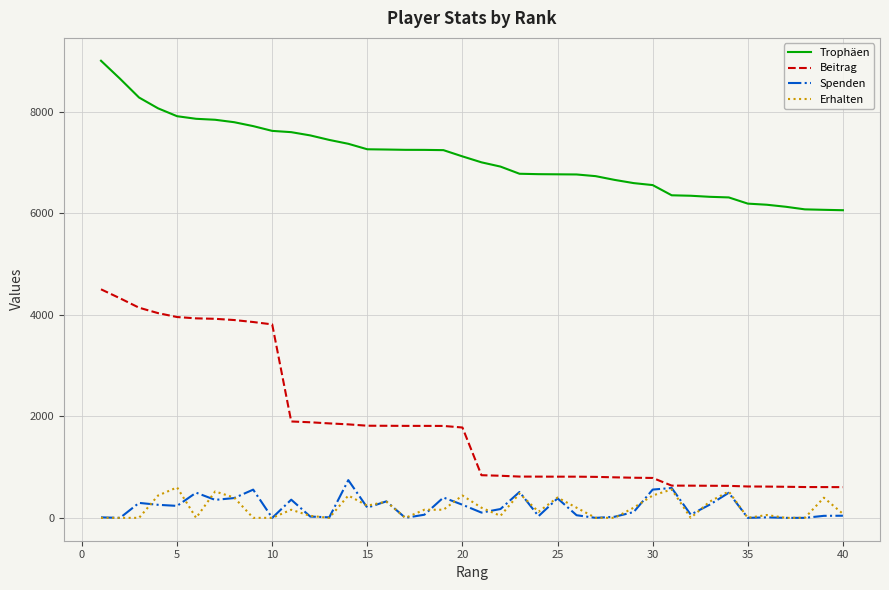

Which series has the largest total across all categories?

Trophäen